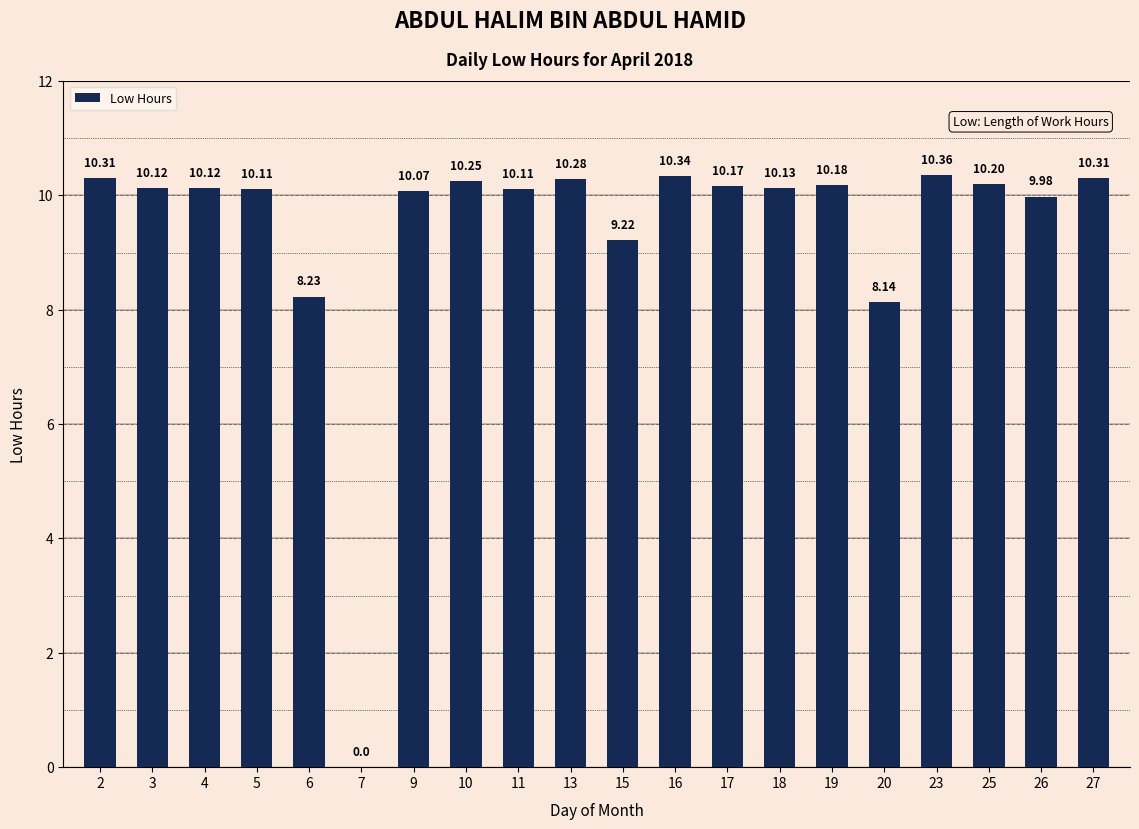

What is the sum of all values?

188.6